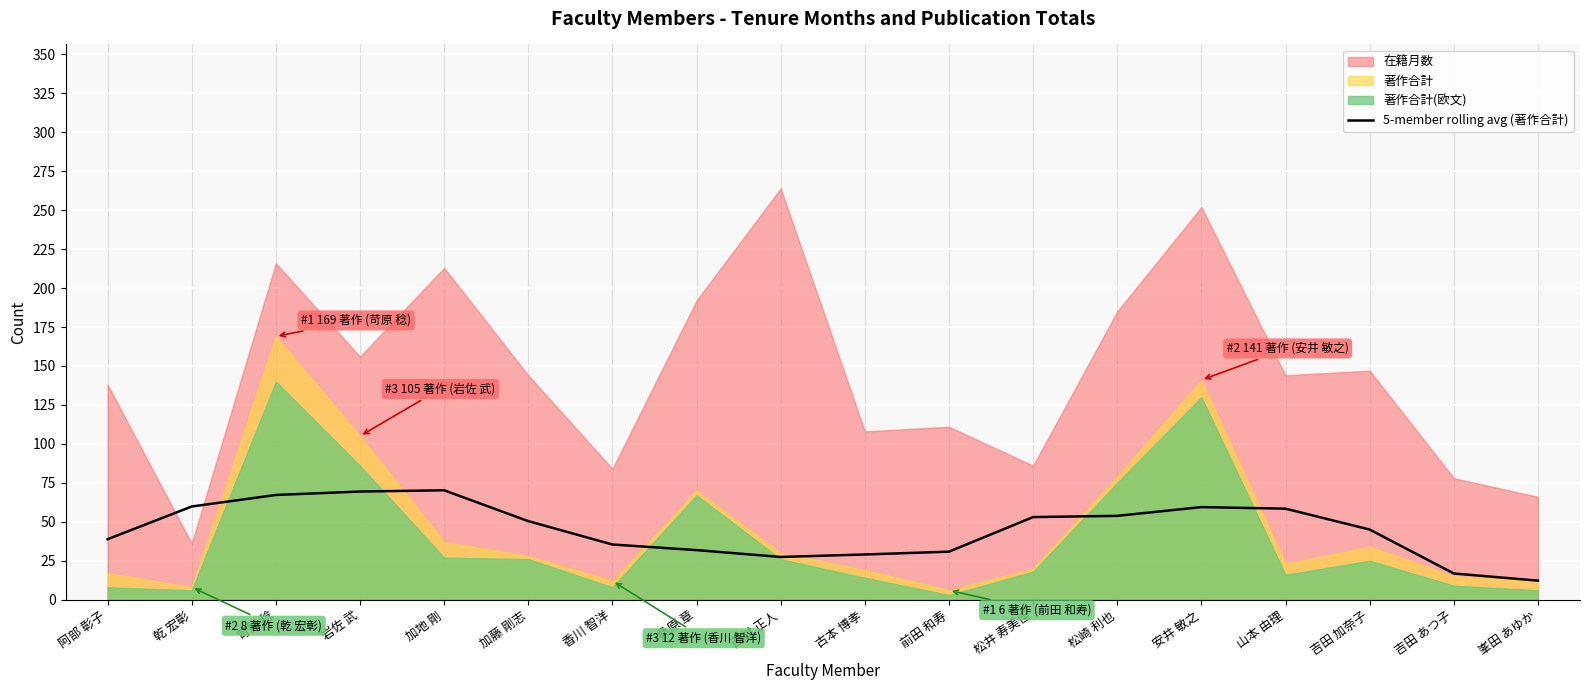

What position from the right is 西村 正人?

10